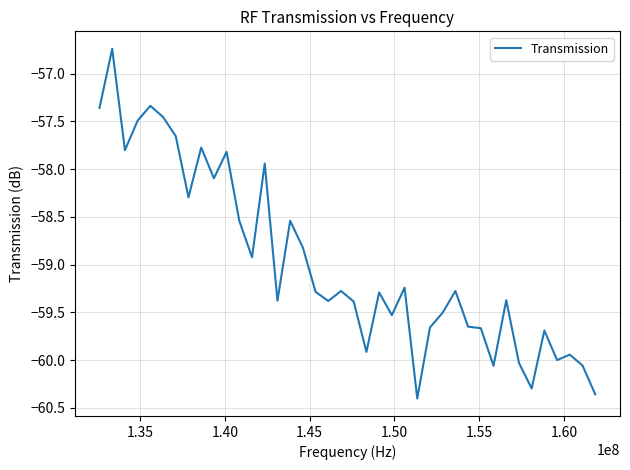

What is the difference between the second highest and minimum values?

3.1